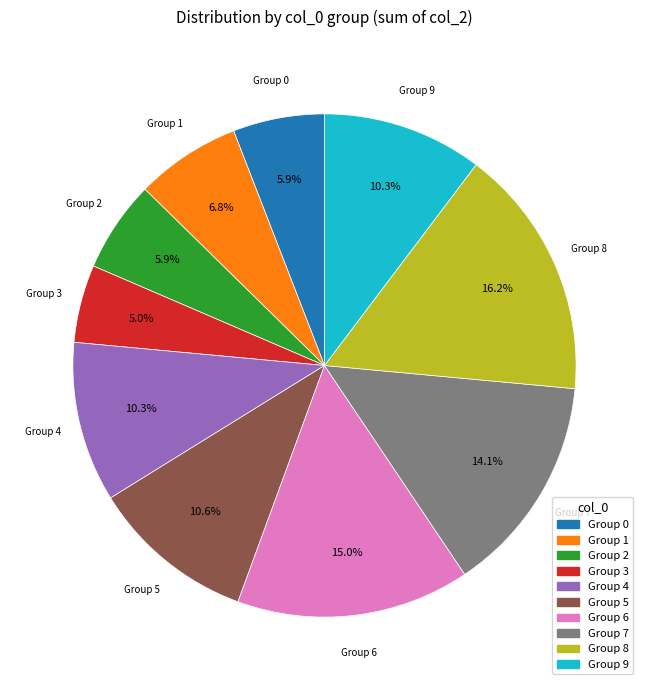

To the nearest percent, what is the difference between the largest and smallest slice percentages?

11%